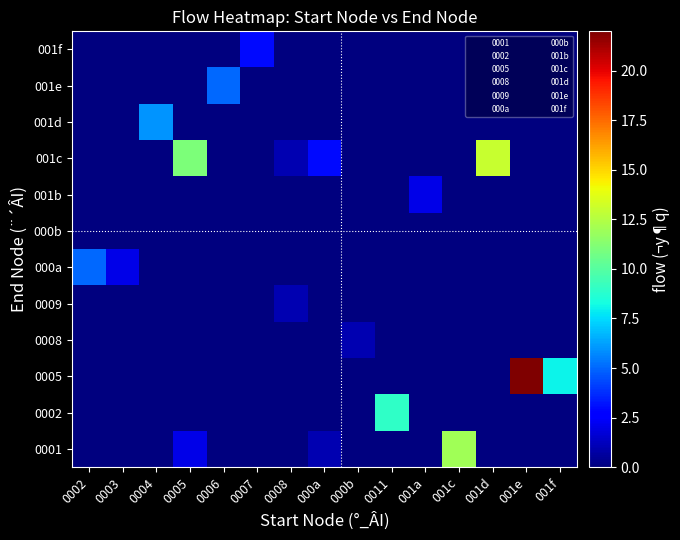

At which category is the sum across all series the highest?

001e